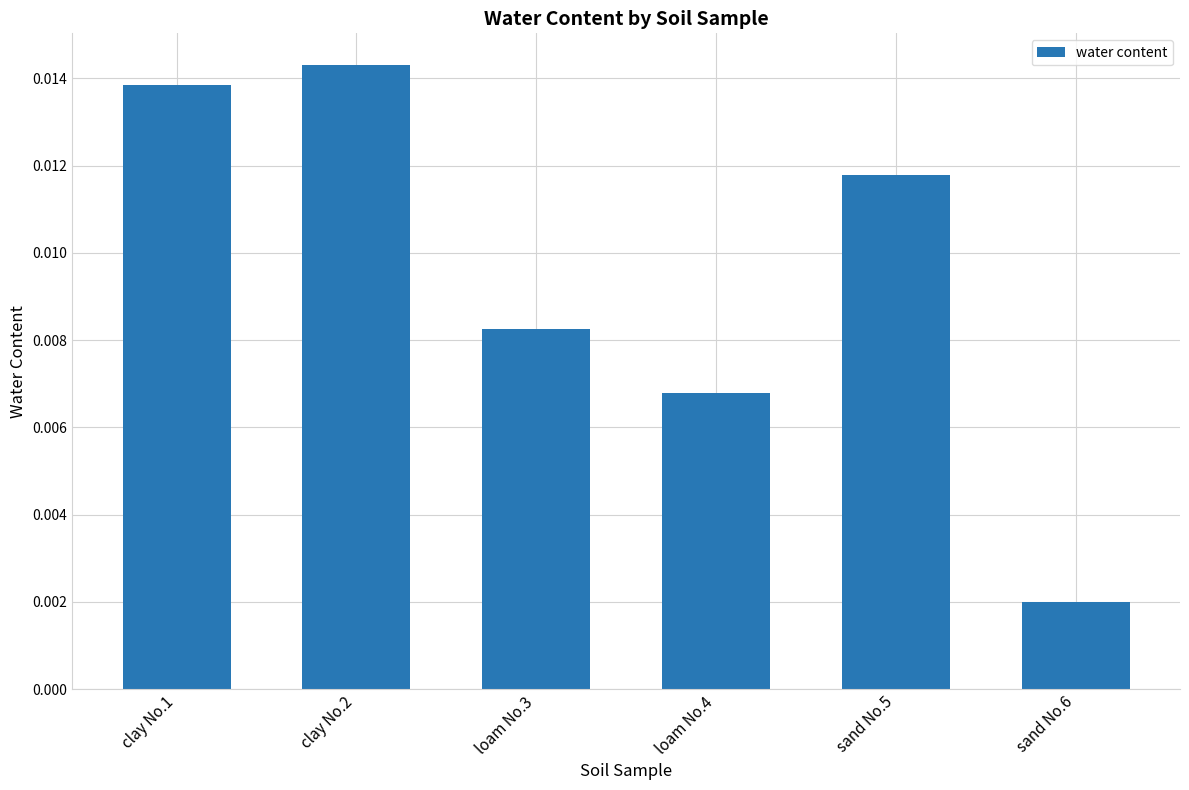

List the labels in order of value, smallest first.

sand No.6, loam No.4, loam No.3, sand No.5, clay No.1, clay No.2